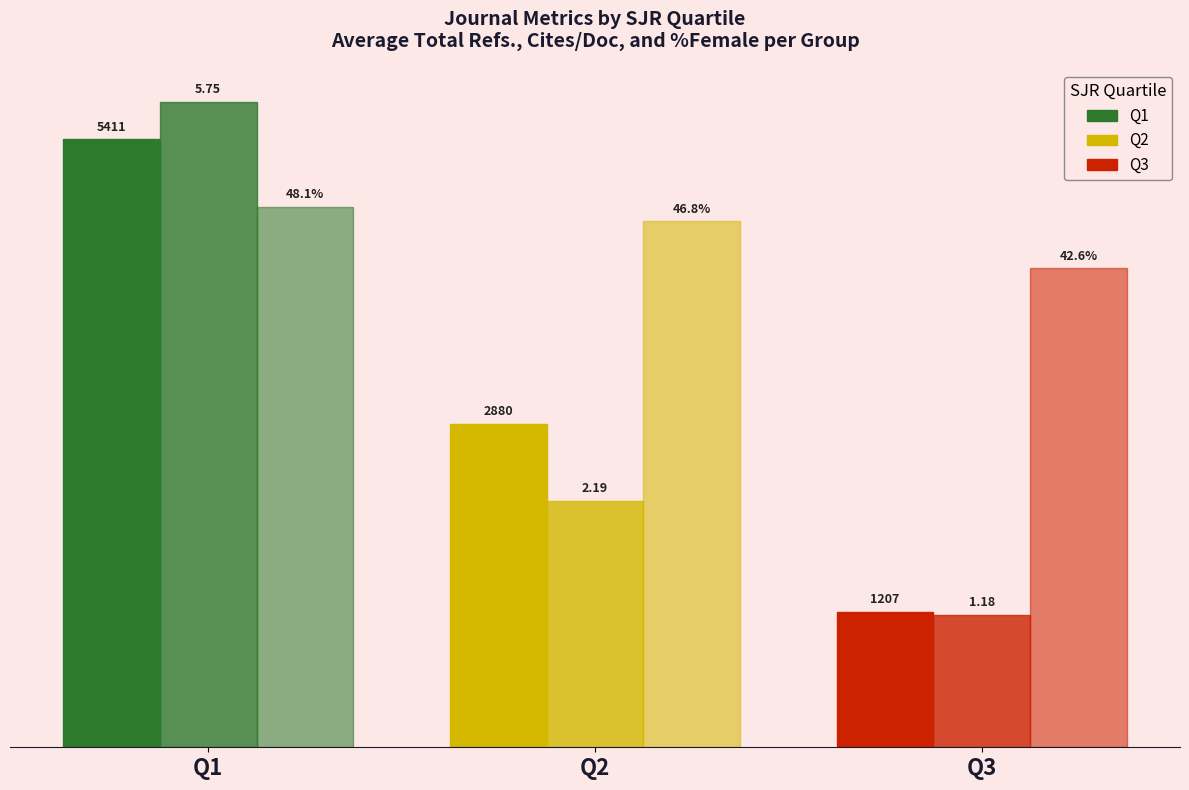

Reading right to left, list all the values displayed in this chart.

Avg Total Refs.: 1207.4	2880.3	5411.0
Avg Cites/Doc (×1000): 1178.0	2193.3	5746.7
Avg %Female (×100): 4262.0	4679.1	4809.5